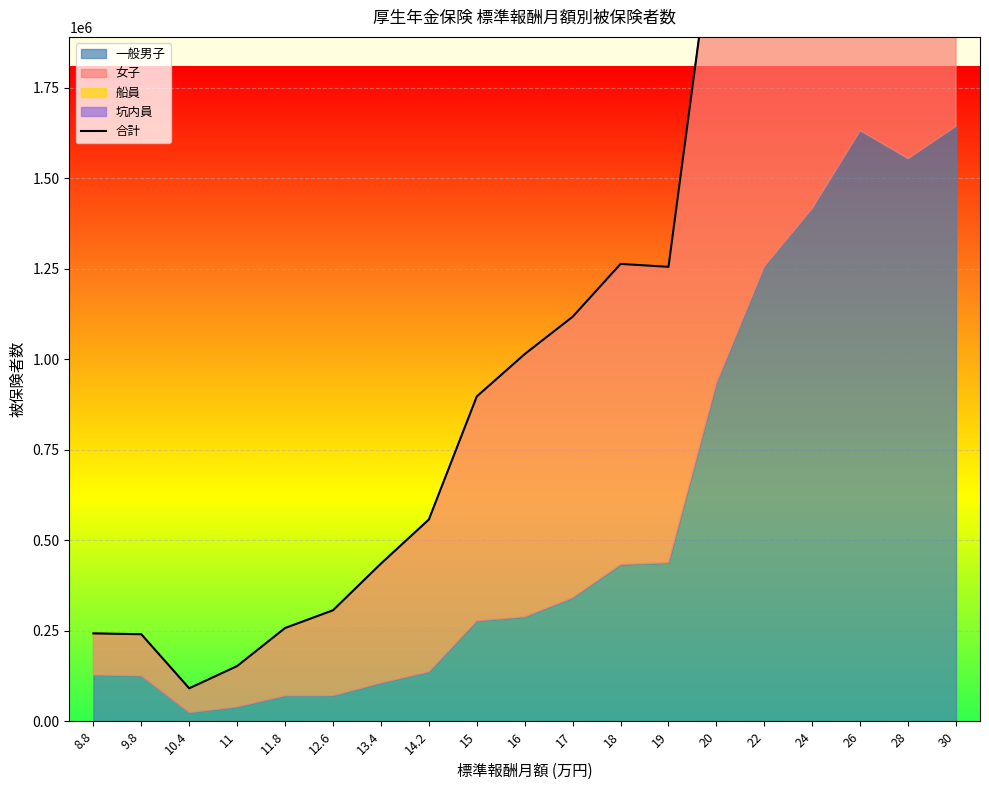

What is the label of the 2nd point from the left?

9.8